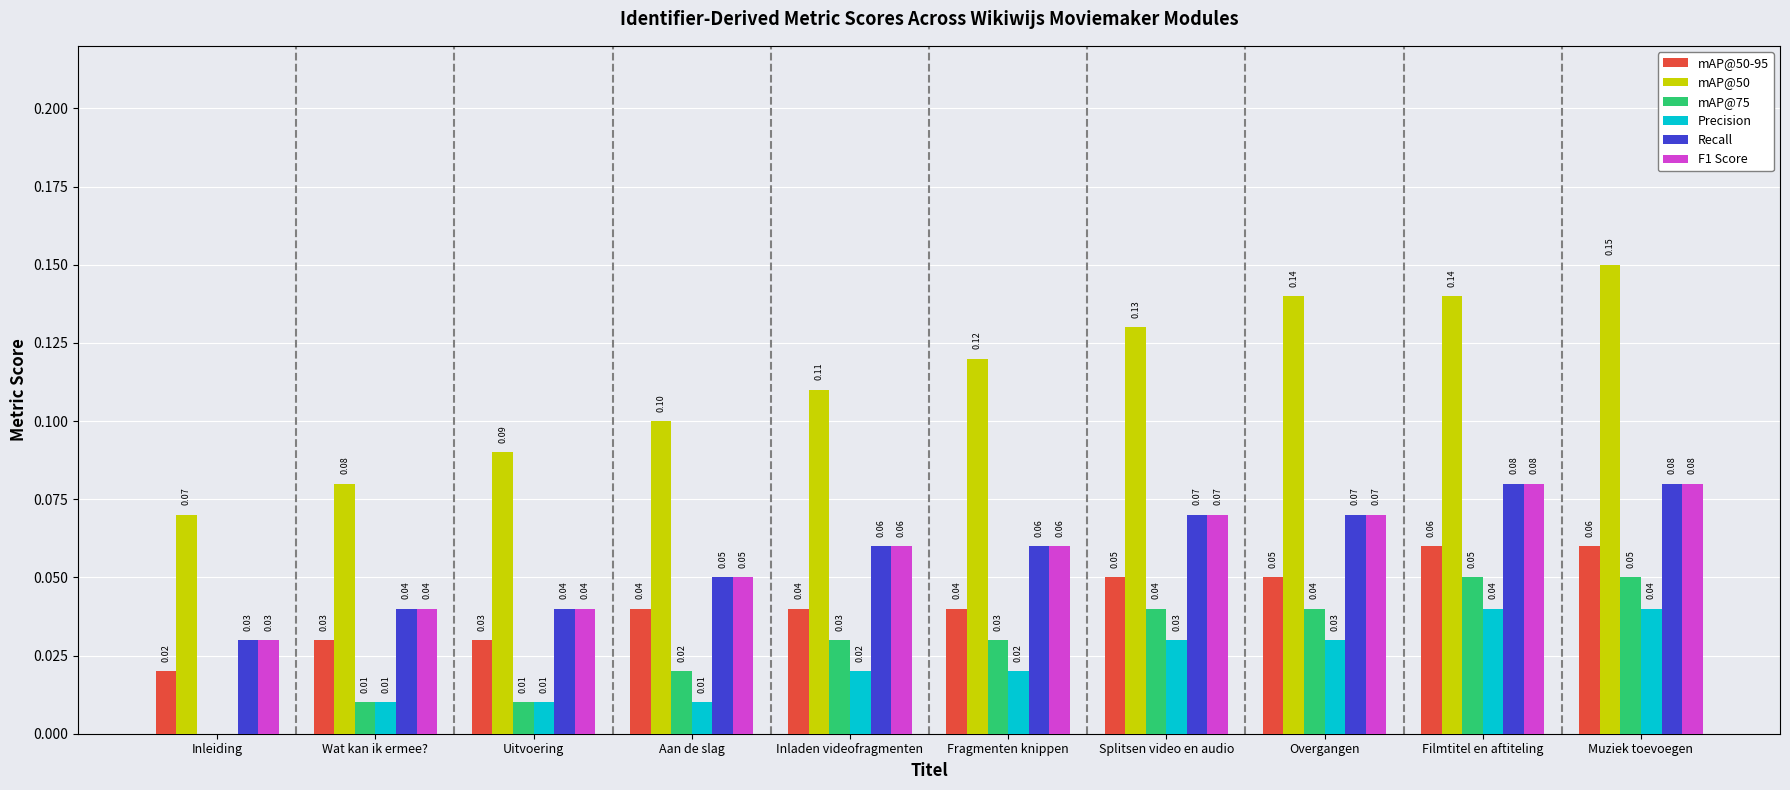

What is the maximum value for mAP@50-95?

0.1